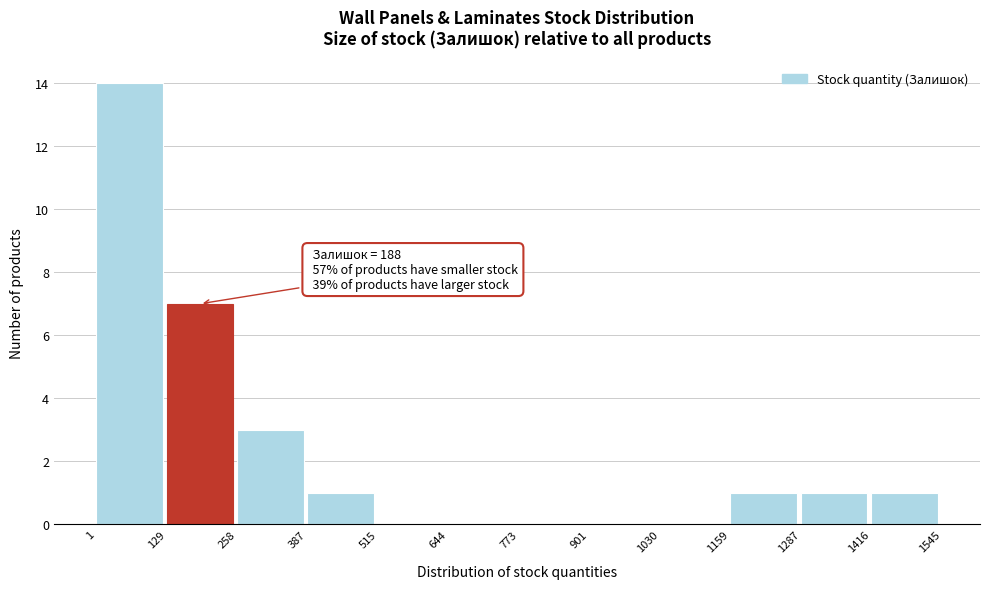

Over which range of the x-axis is the bar tallest?

1 to 129